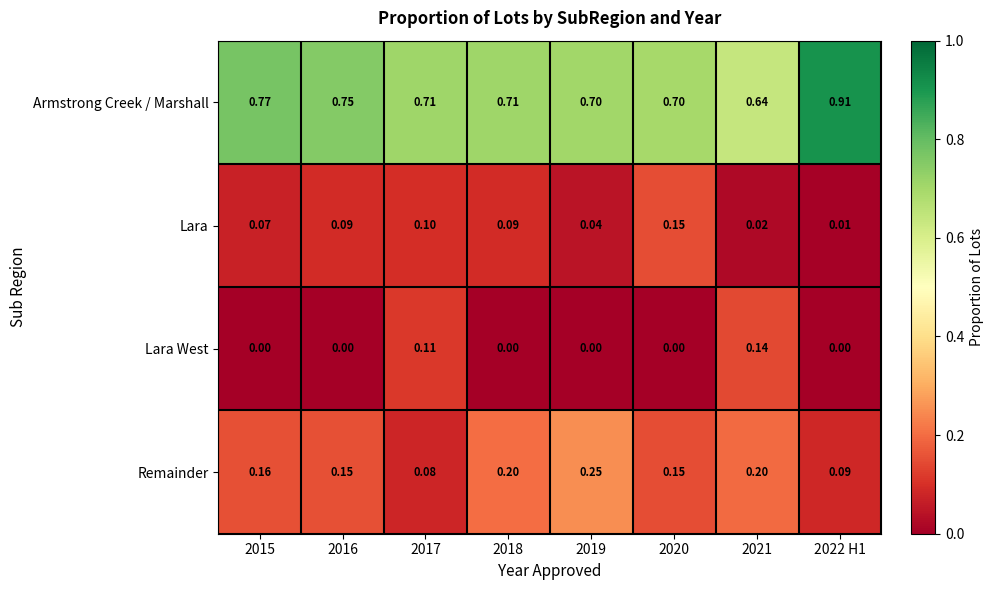

How many series are shown in this chart?

4